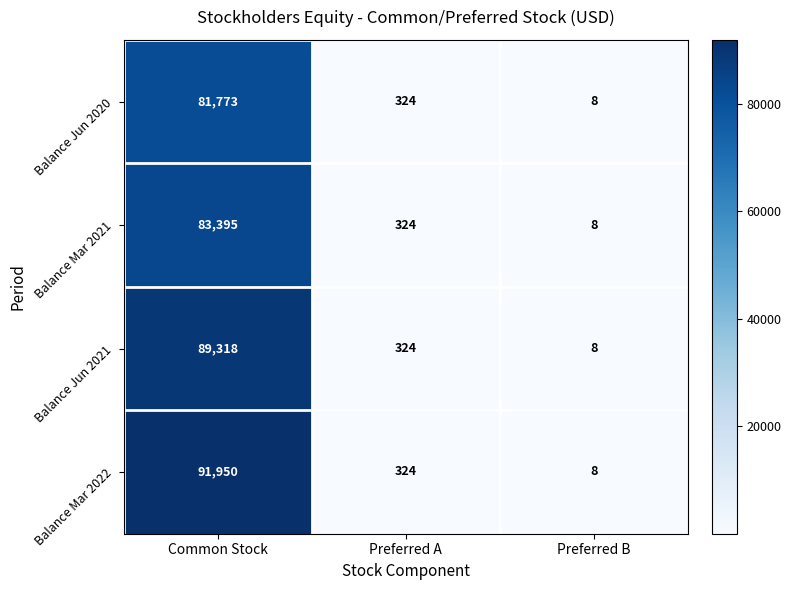

The Balance Mar 2022 series shows 91950 at Common Stock. True or false?

True